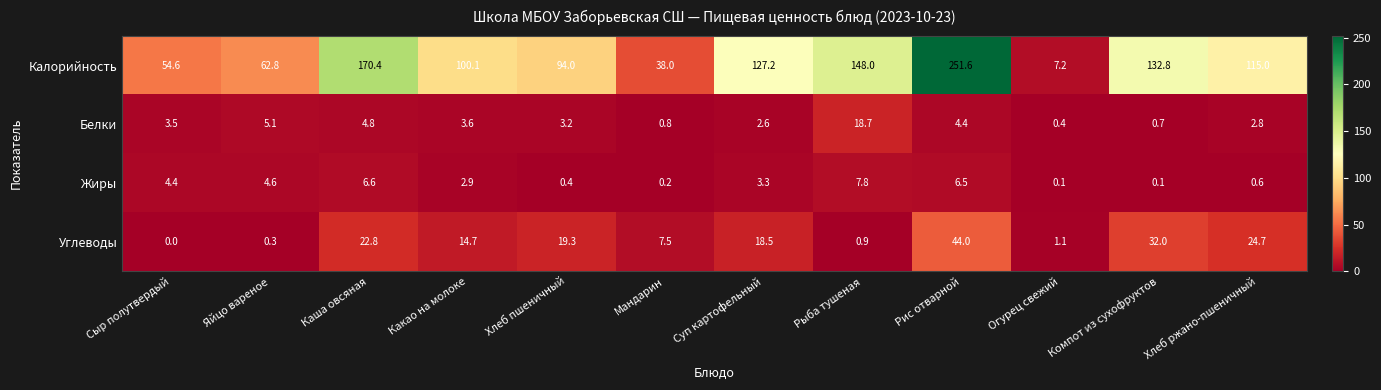

At how many categories does at least one series exceed 2?

12